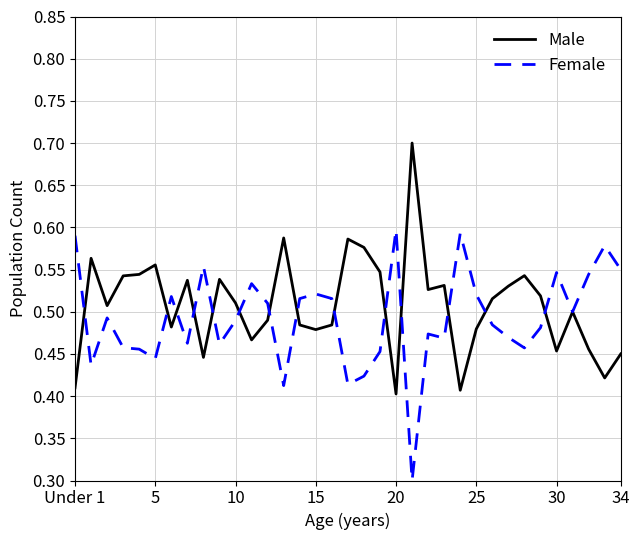

Reading right to left, transcribe all the data shown in this chart.

Male: 0.5	0.4	0.5	0.5	0.5	0.5	0.5	0.5	0.5	0.5	0.4	0.5	0.5	0.7	0.4	0.5	0.6	0.6	0.5	0.5	0.5	0.6	0.5	0.5	0.5	0.5	0.4	0.5	0.5	0.6	0.5	0.5	0.5	0.6	0.4
Female: 0.6	0.6	0.5	0.5	0.5	0.5	0.5	0.5	0.5	0.5	0.6	0.5	0.5	0.3	0.6	0.5	0.4	0.4	0.5	0.5	0.5	0.4	0.5	0.5	0.5	0.5	0.6	0.5	0.5	0.4	0.5	0.5	0.5	0.4	0.6